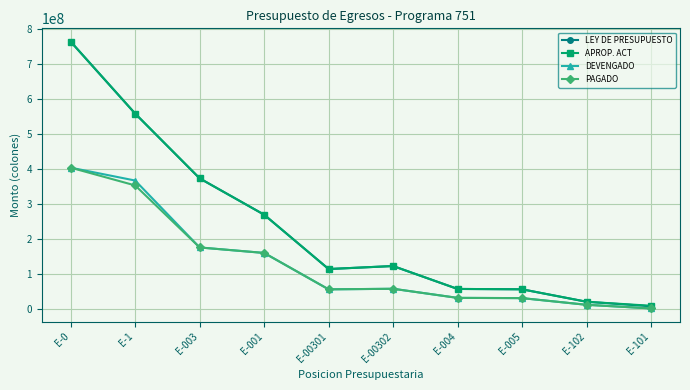

At which category is the sum across all series the highest?

E-0